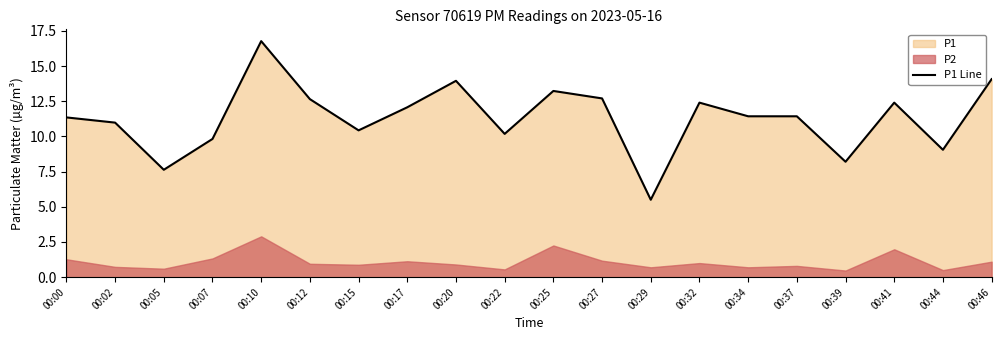

The value at 00:41 is 12.4. True or false?

True